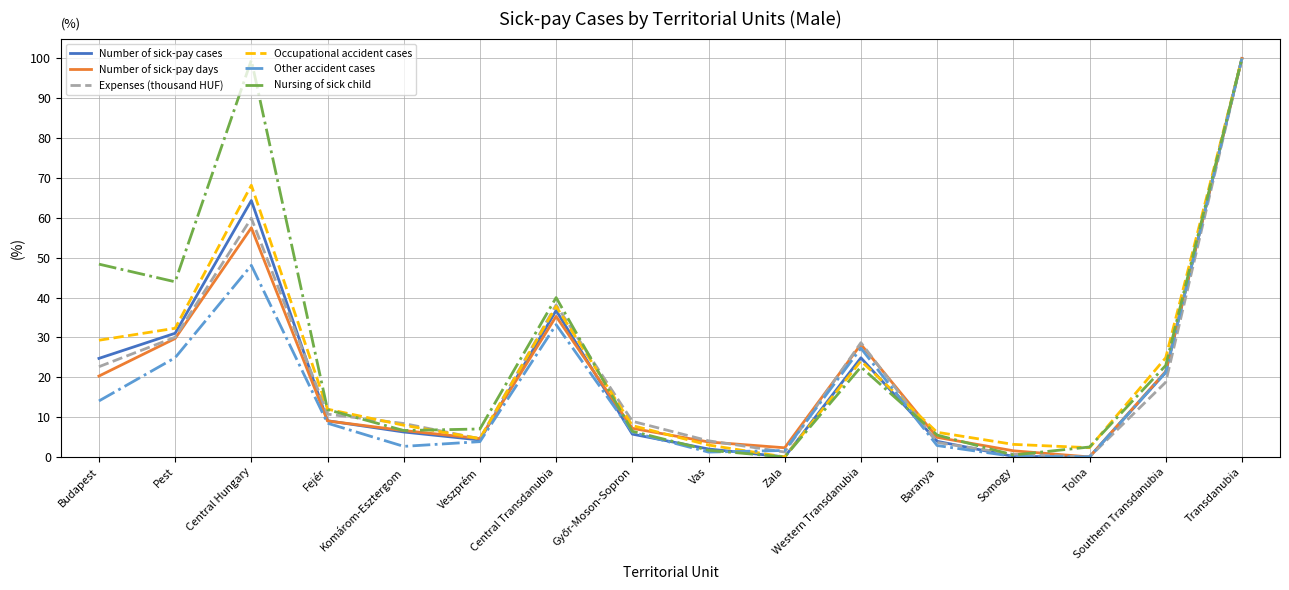

What is the maximum value for Occupational accident cases?

100.0